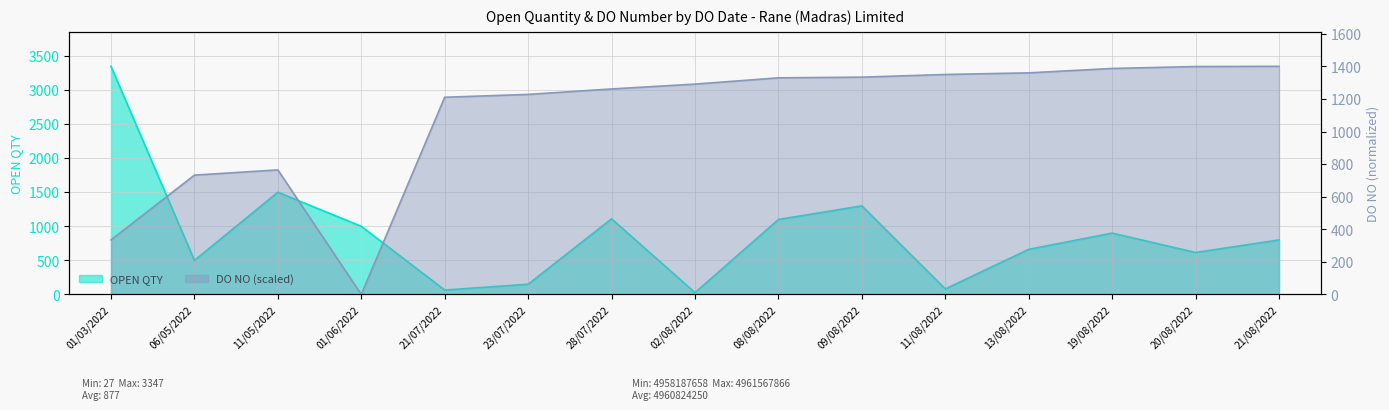

The DO NO (scaled) series shows 2350.1 at 13/08/2022. True or false?

False